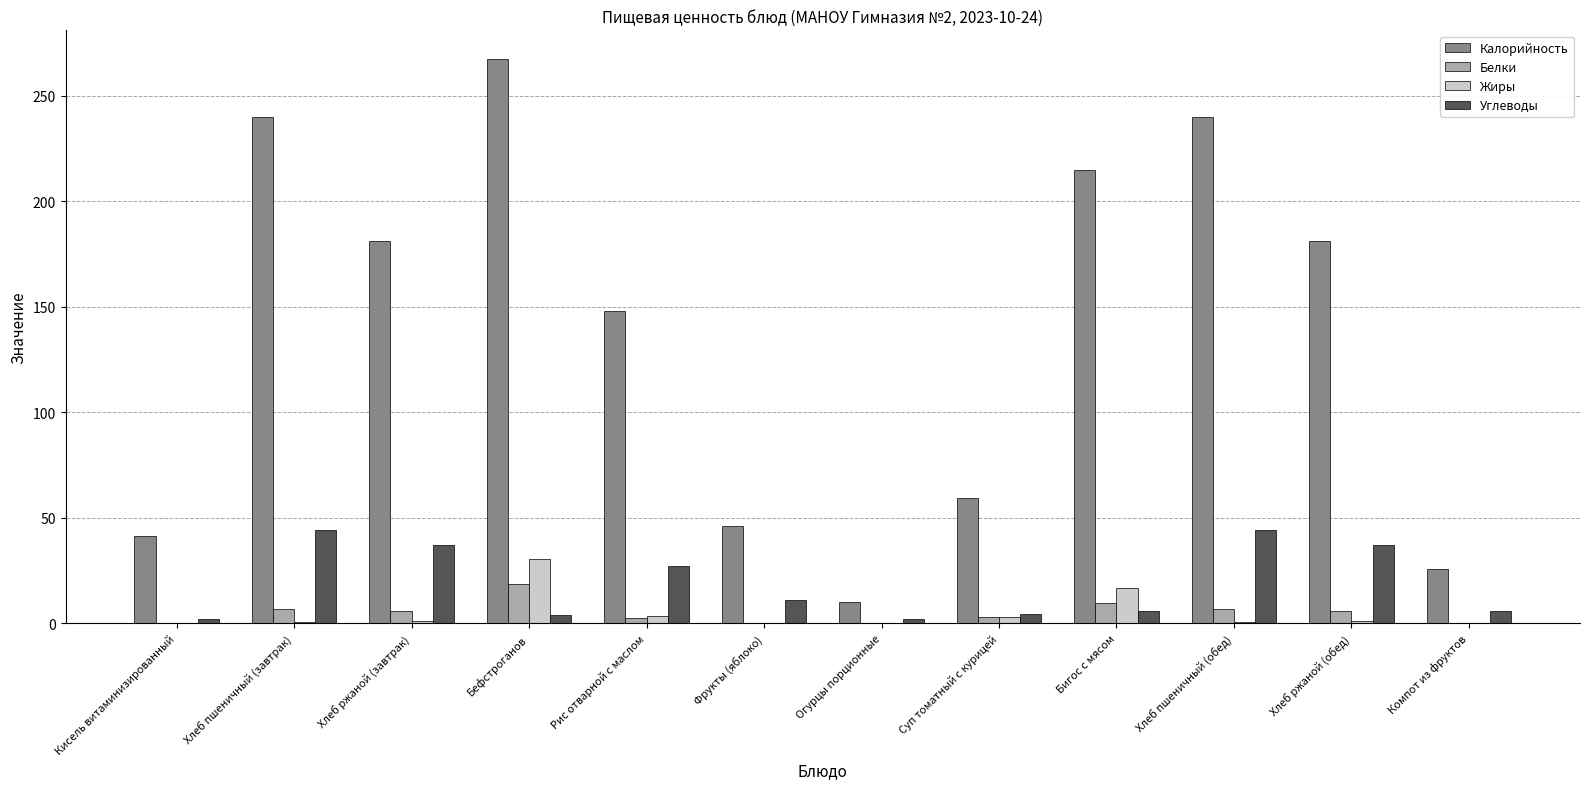

Which series has the largest total across all categories?

Калорийность